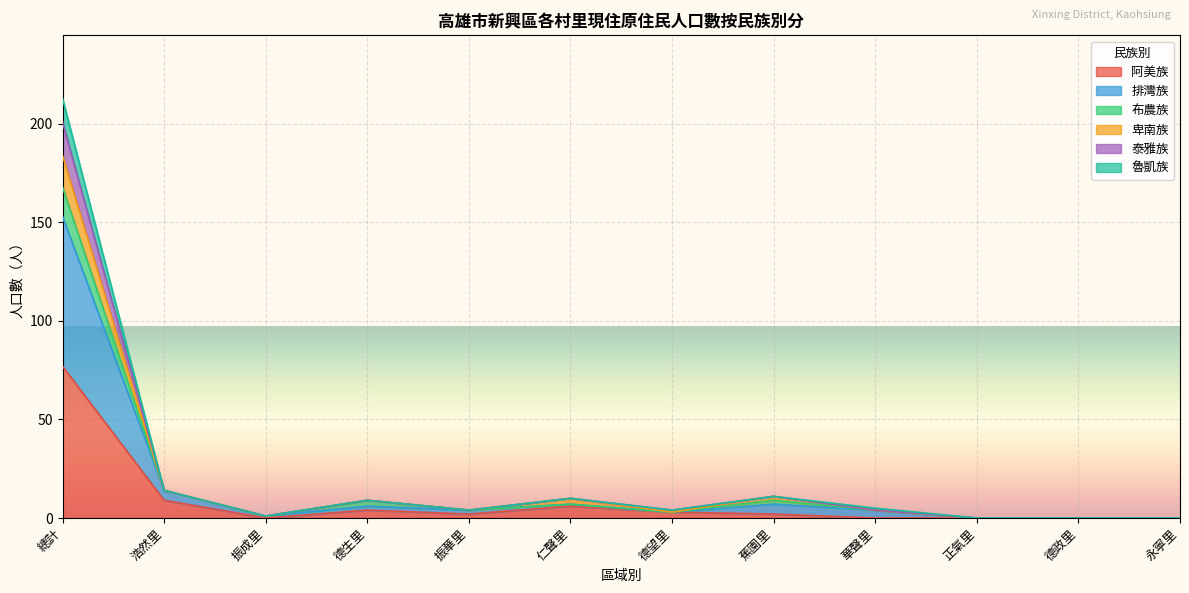

Is the value of 卑南族 at 蕉園里 greater than the value of 泰雅族 at 蕉園里?

No